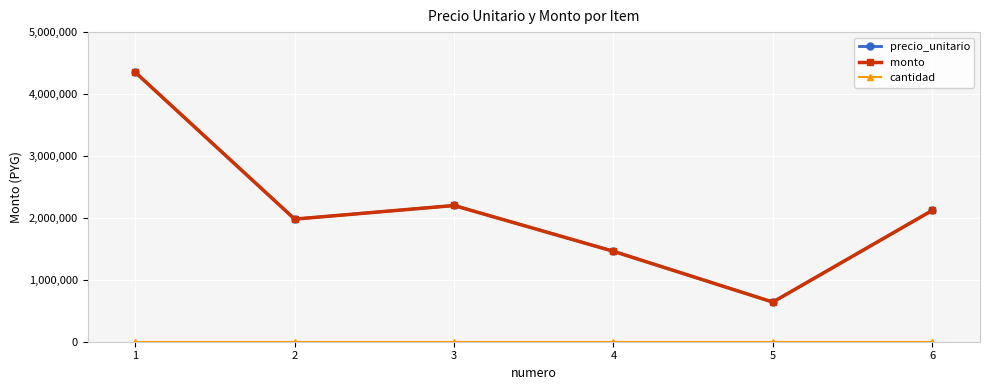

Is this an area chart (filled region under the line)?

No